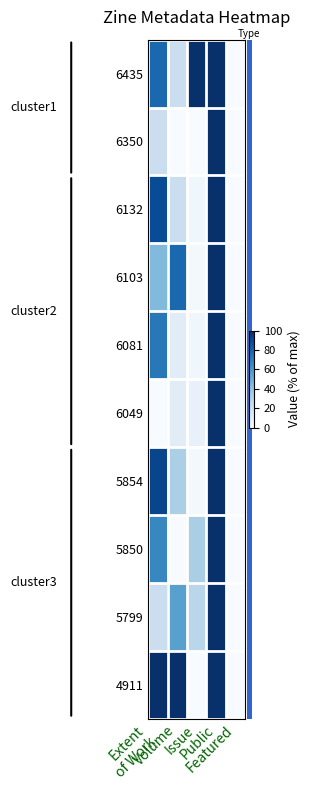

Which has a higher value, Extent
of Work or Volume?

Extent
of Work